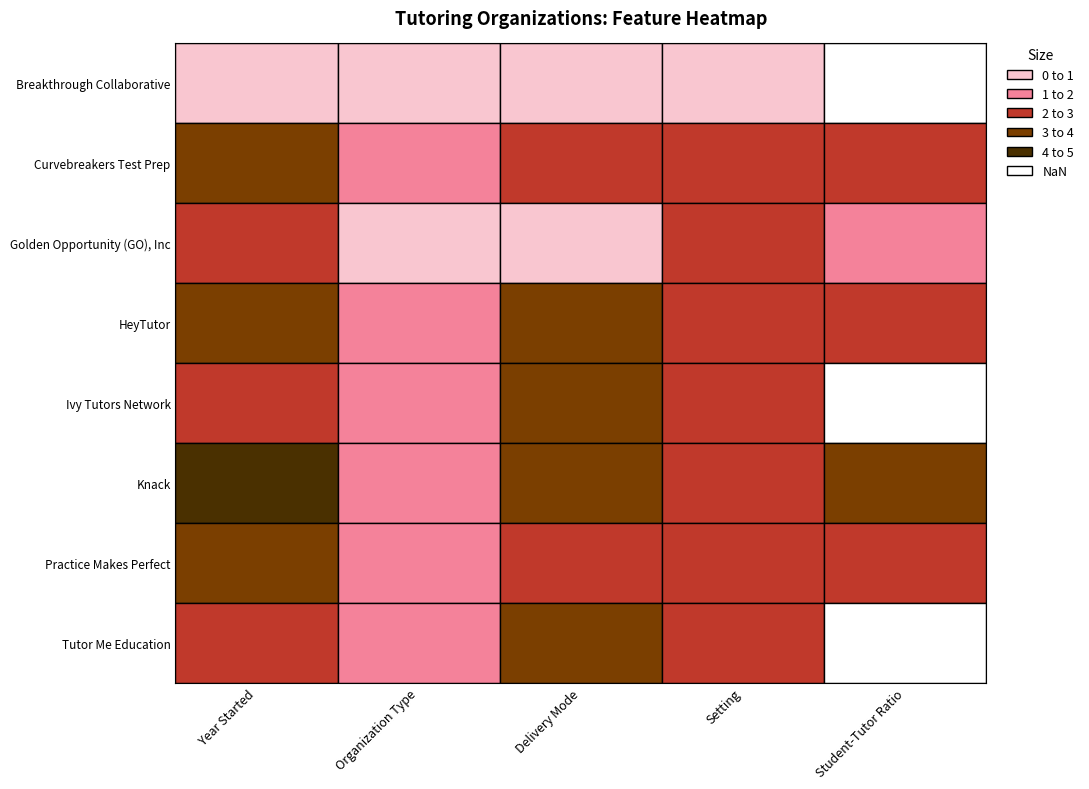

Which label corresponds to the smallest value in the chart?

year_started